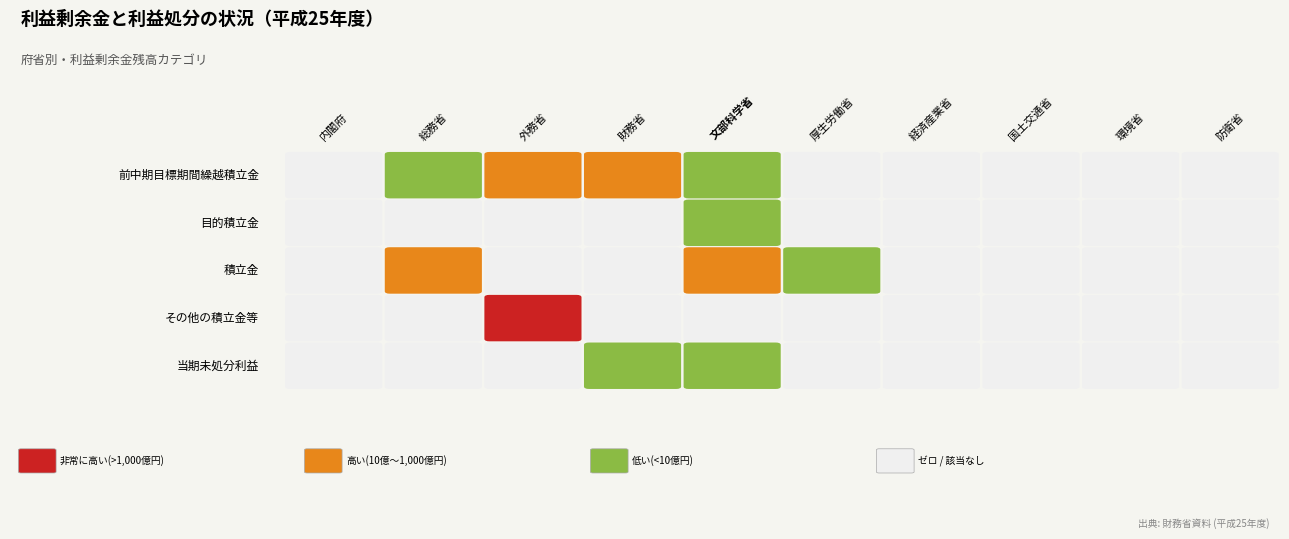

Reading left to right, what are all the values shown in this chart?

内閣府: 0=0	1=0	2=0	3=0	4=0
総務省: 0=881485711	1=0	2=1194984764	3=0	4=0
外務省: 0=2503237214	1=0	2=0	3=1129788882032	4=0
財務省: 0=13948435624	1=0	2=0	3=0	4=703931031
文部科学省: 0=8327740	1=24022796	2=1167079201	3=0	4=457687
厚生労働省: 0=0	1=0	2=16842501	3=0	4=0
経済産業省: 0=0	1=0	2=0	3=0	4=0
国土交通省: 0=0	1=0	2=0	3=0	4=0
環境省: 0=0	1=0	2=0	3=0	4=0
防衛省: 0=0	1=0	2=0	3=0	4=0